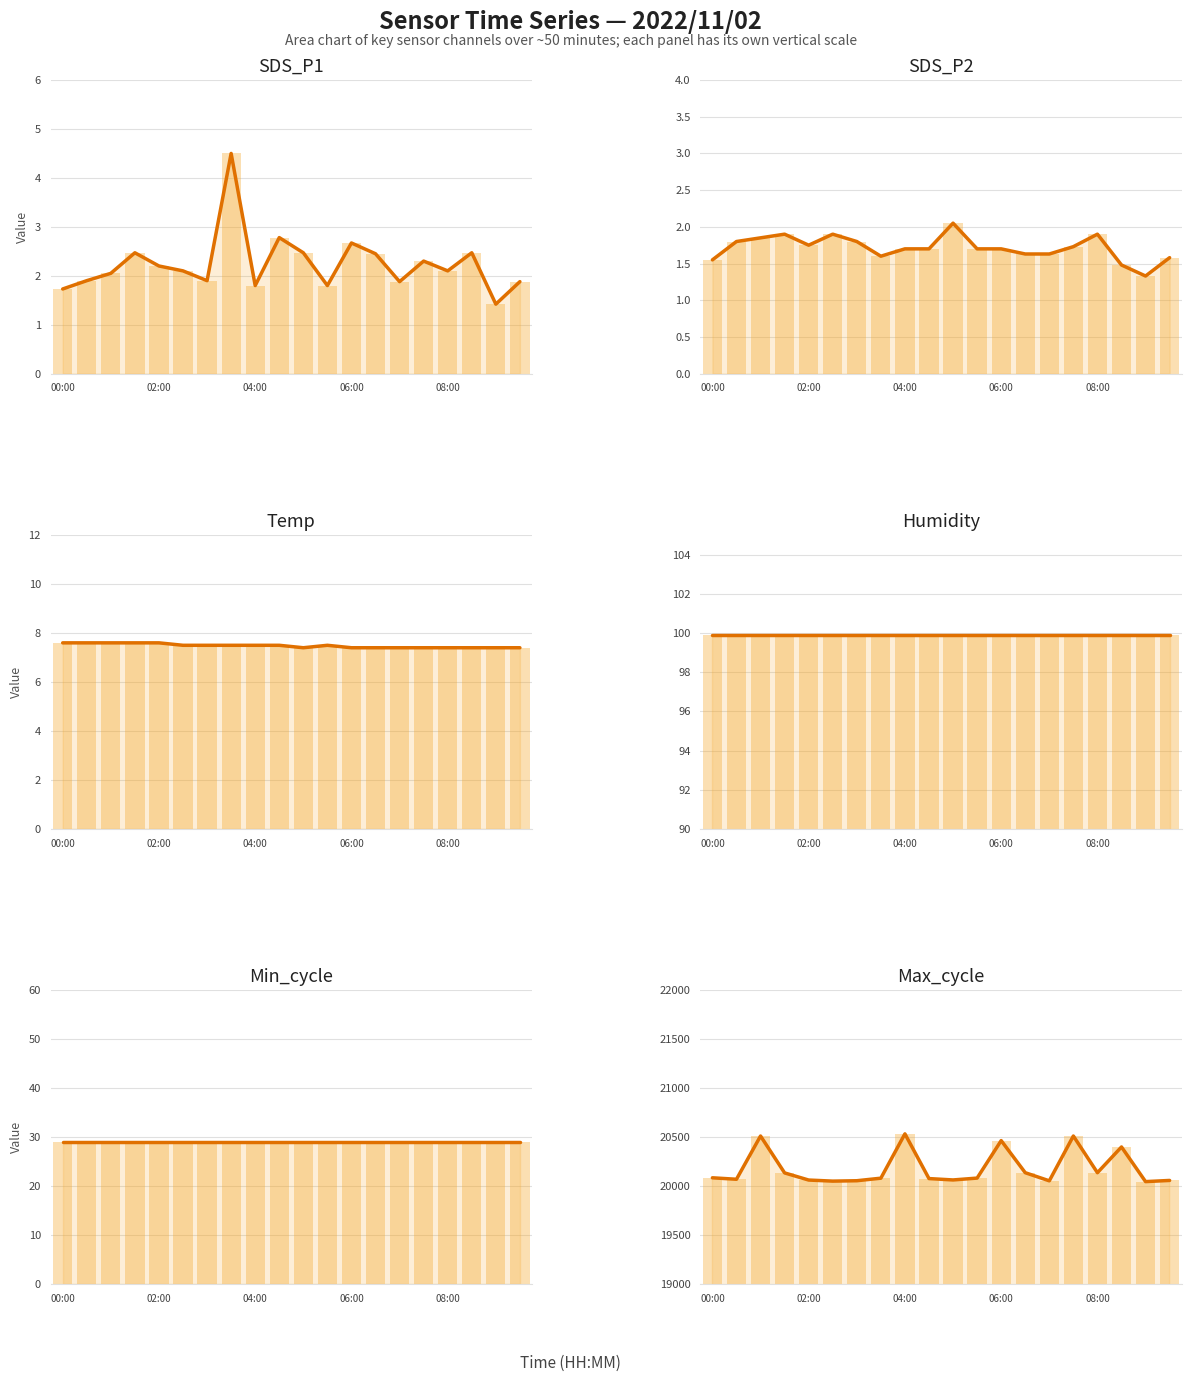

How many groups of bars are there?

20